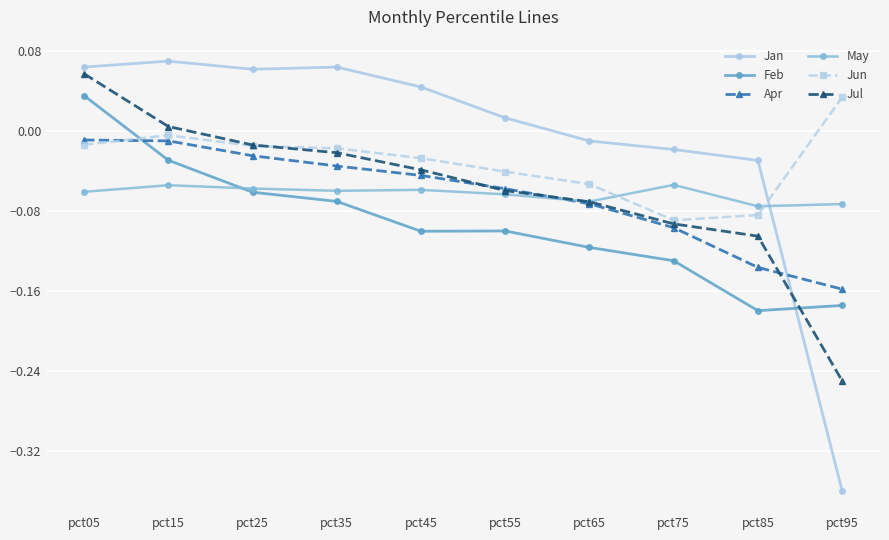

The value of May at pct15 is -0.0. True or false?

False